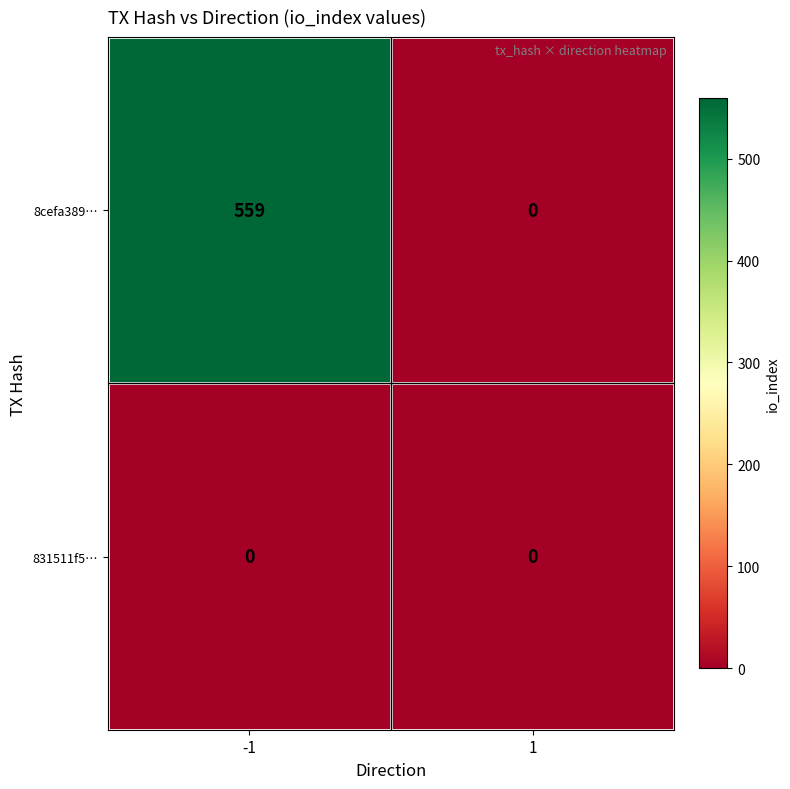

Rank the series by their average value, from lowest to highest.

831511f5…, 8cefa389…